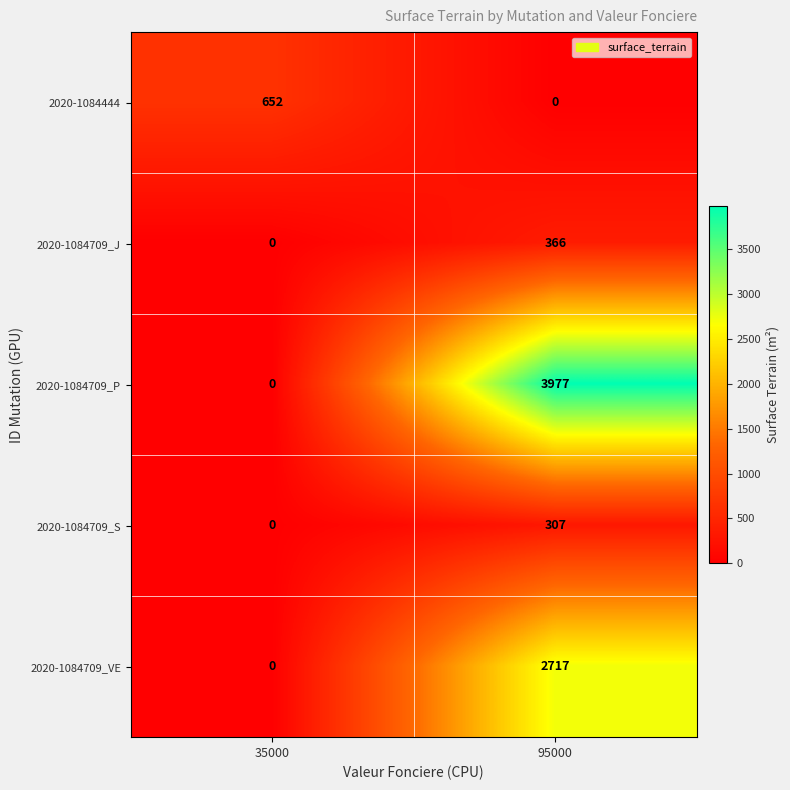

Reading left to right, extract all data points from this chart.

2020-1084444: 652	0
2020-1084709_J: 0	366
2020-1084709_P: 0	3977
2020-1084709_S: 0	307
2020-1084709_VE: 0	2717